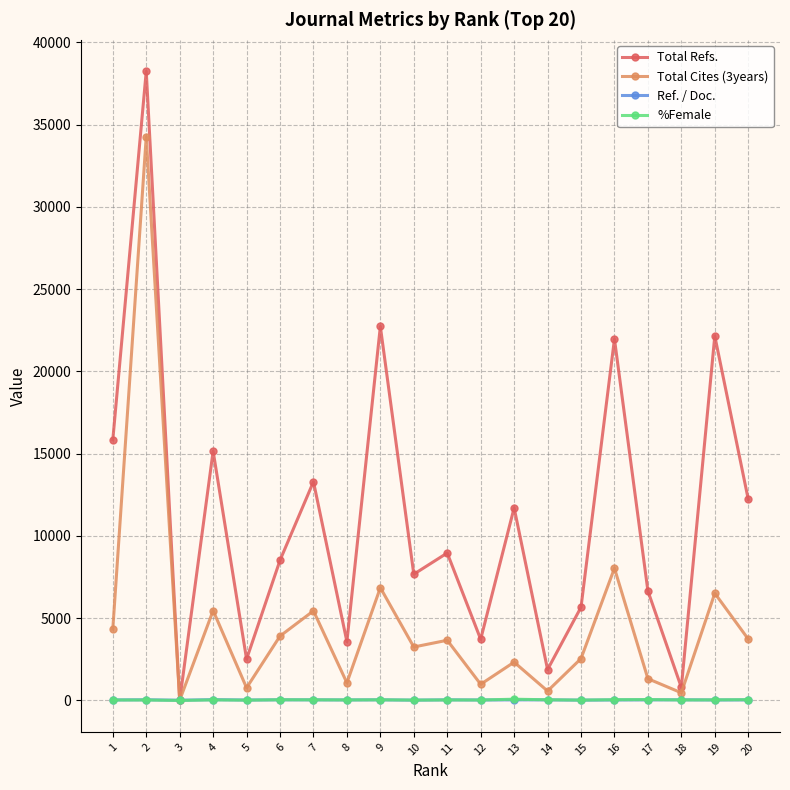

The value of Total Refs. at 19 is 22152.0. True or false?

True